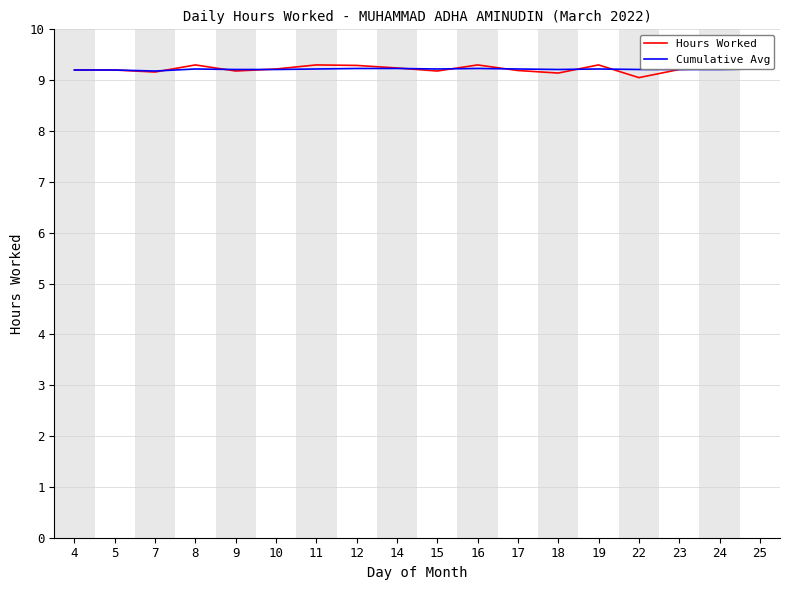

What is the total value across all series at 17?

18.4